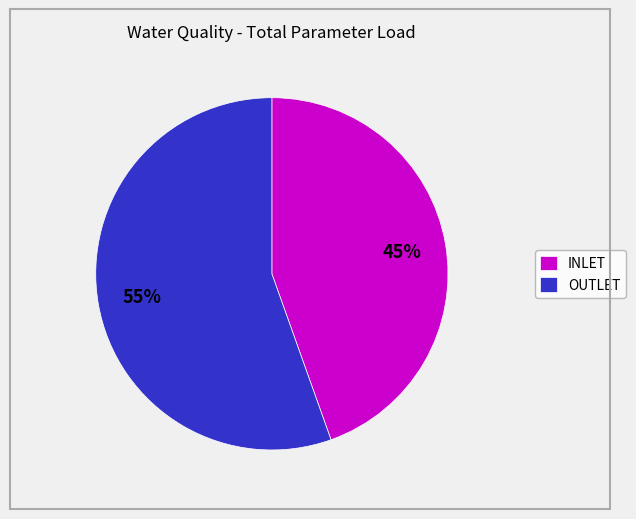

Count the number of slices in the pie.

2